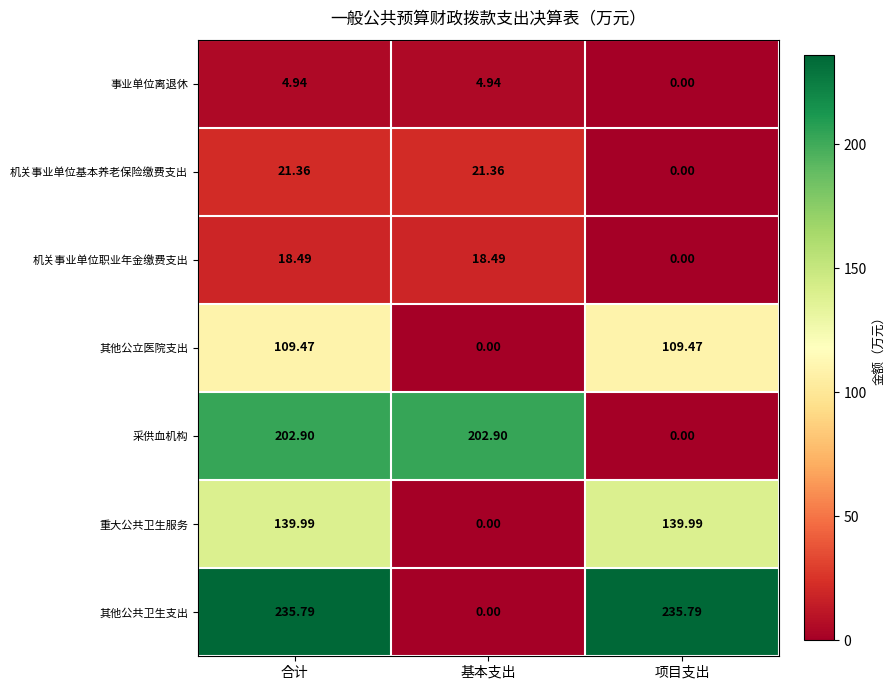

Which series has the largest range (max minus min)?

其他公共卫生支出